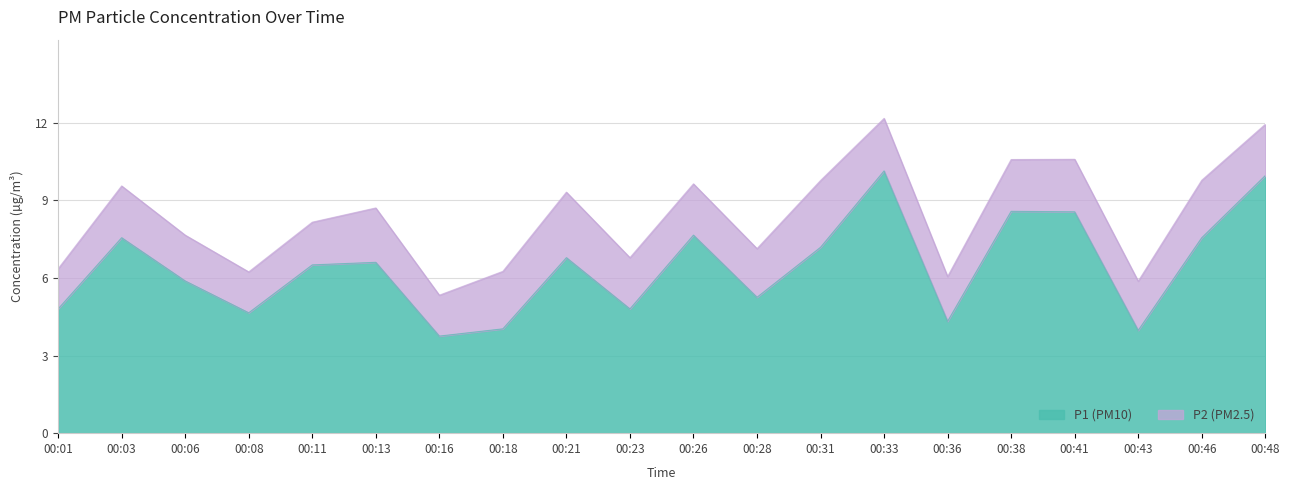

Which has a higher value, 00:03 or 00:01?

00:03